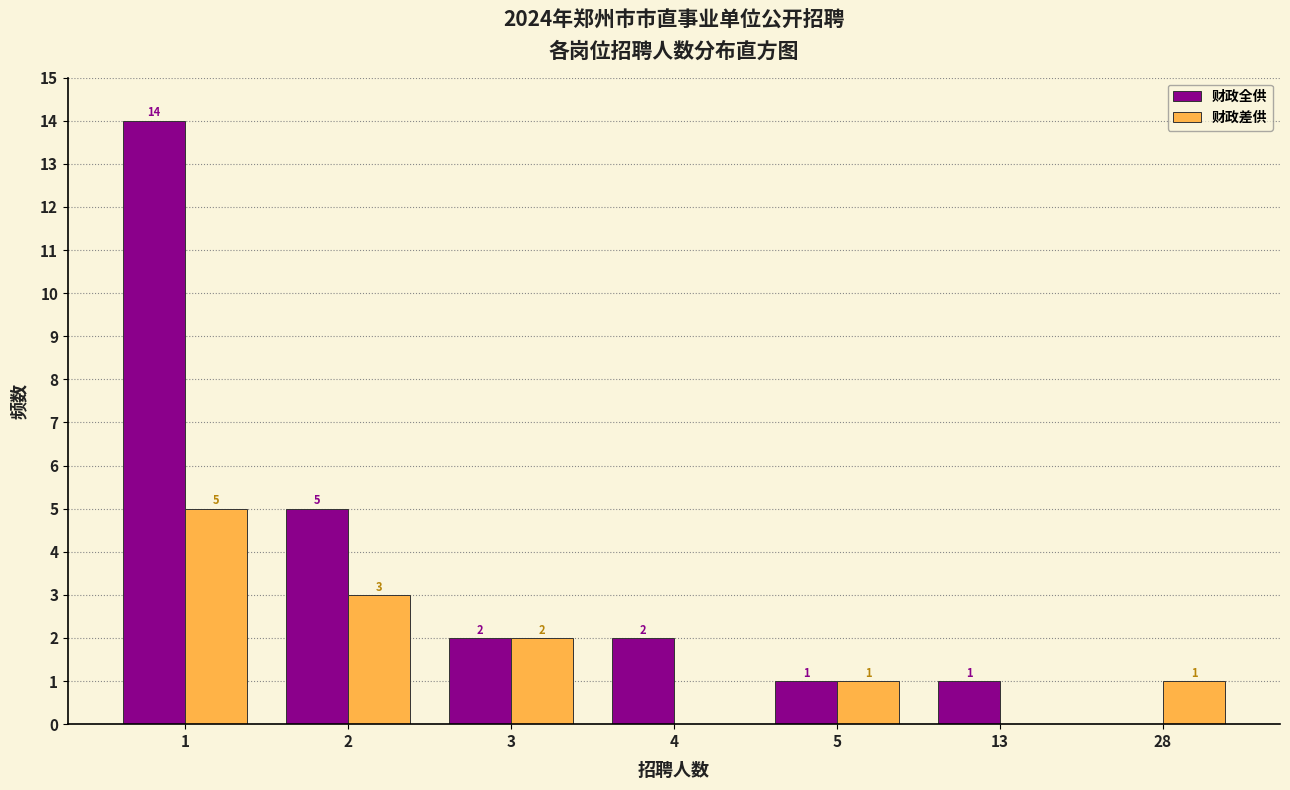

Reading left to right, extract all data points from this chart.

财政全供: 1=14	2=5	3=2	4=2	5=1	13=1	28=0
财政差供: 1=5	2=3	3=2	4=0	5=1	13=0	28=1